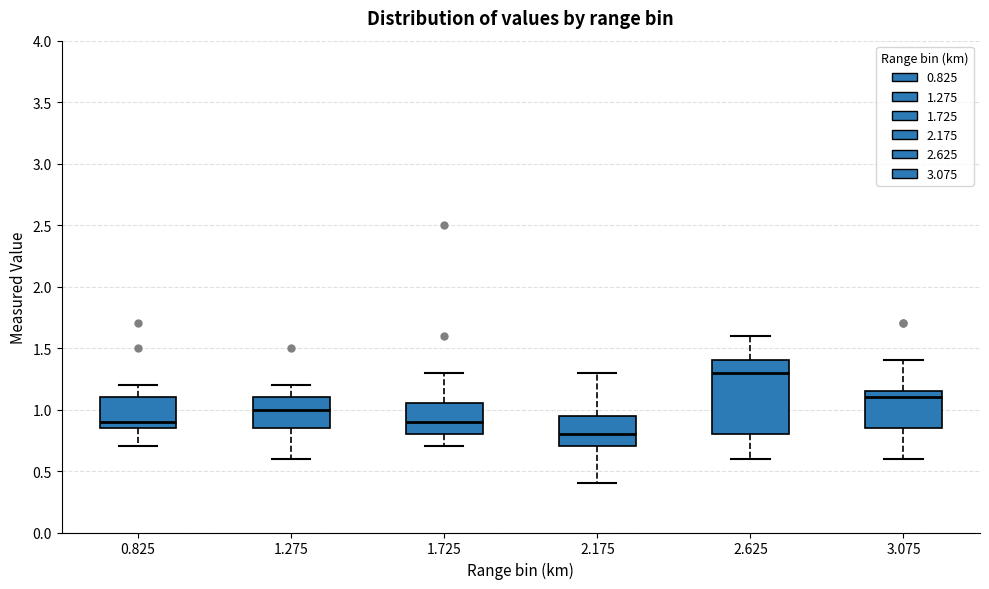

Reading left to right, read every box against the y-axis: the position of its median line, the range the box covers, and the ends of its whiskers. The values are not printed on the chart, so give them approximately, as read against the axis.

0.825: median 0.90, box 0.85 to 1.10, whiskers 0.70 to 1.20
1.275: median 1.00, box 0.85 to 1.10, whiskers 0.60 to 1.20
1.725: median 0.90, box 0.80 to 1.05, whiskers 0.70 to 1.30
2.175: median 0.80, box 0.70 to 0.95, whiskers 0.40 to 1.30
2.625: median 1.30, box 0.80 to 1.40, whiskers 0.60 to 1.60
3.075: median 1.10, box 0.85 to 1.15, whiskers 0.60 to 1.40